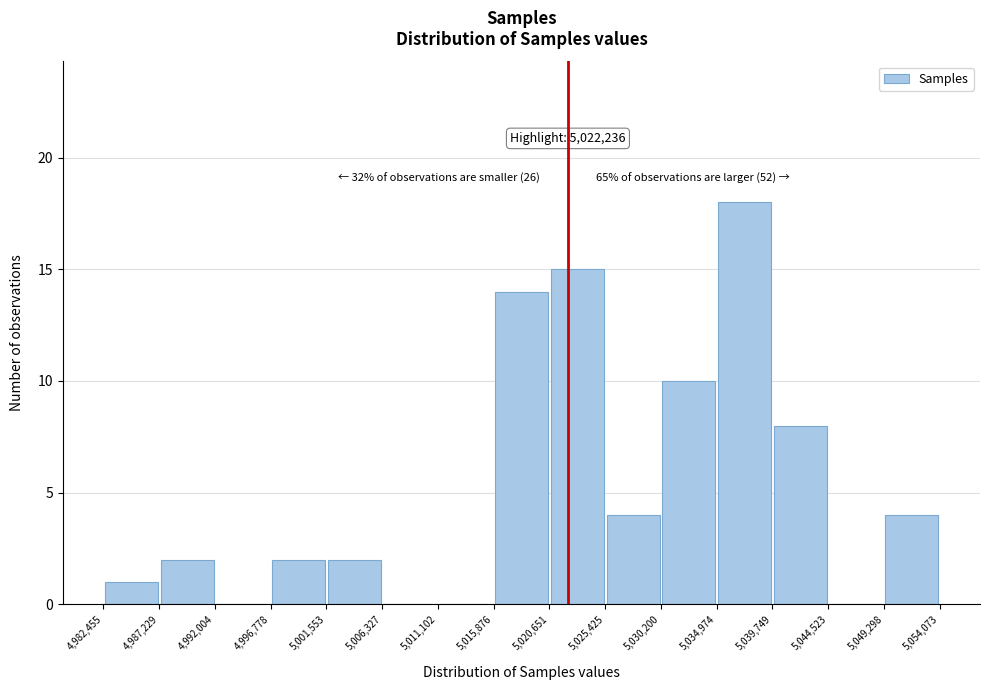

Which range on the x-axis has the tallest bar?

5,034,974 to 5,039,749